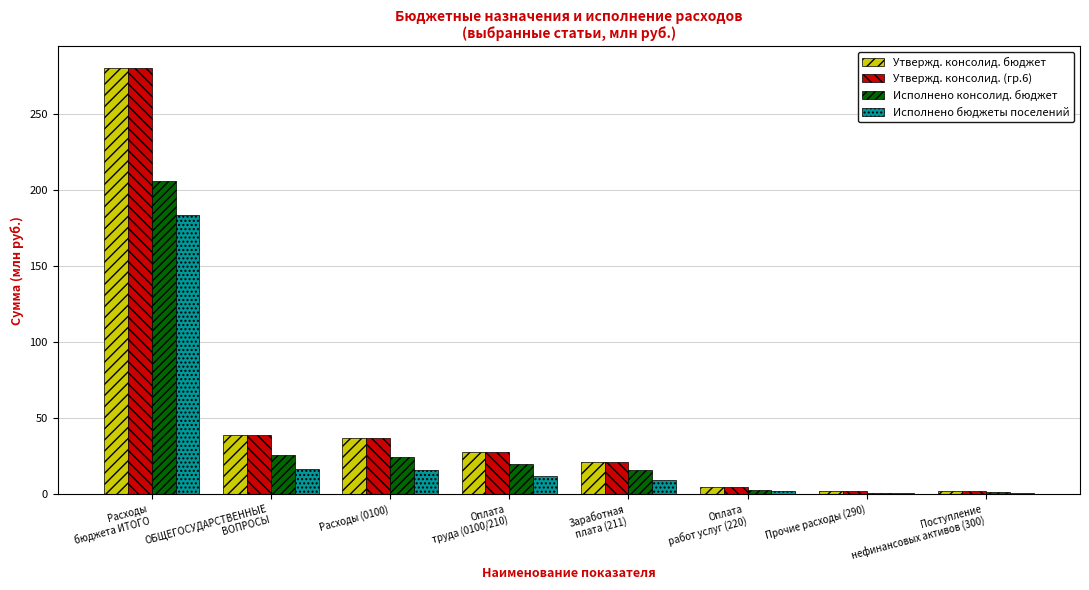

The Исполнено консолид. бюджет series shows 0.6 at Прочие расходы (290). True or false?

True